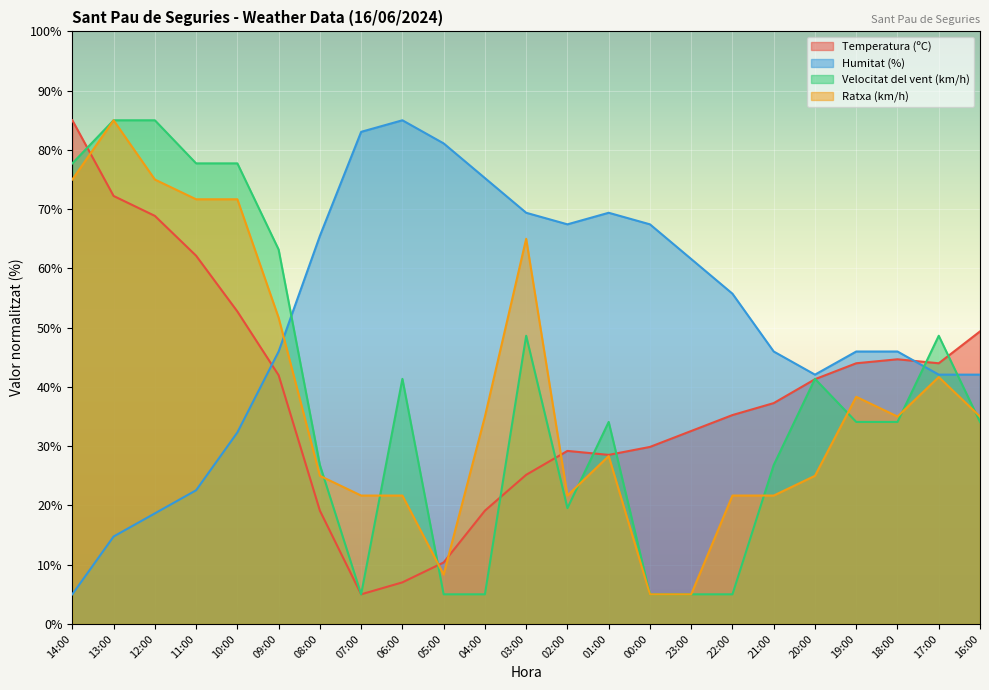

Which series ends up on top after the final intersection of Temperatura (ºC) and Ratxa (km/h)?

Temperatura (ºC)